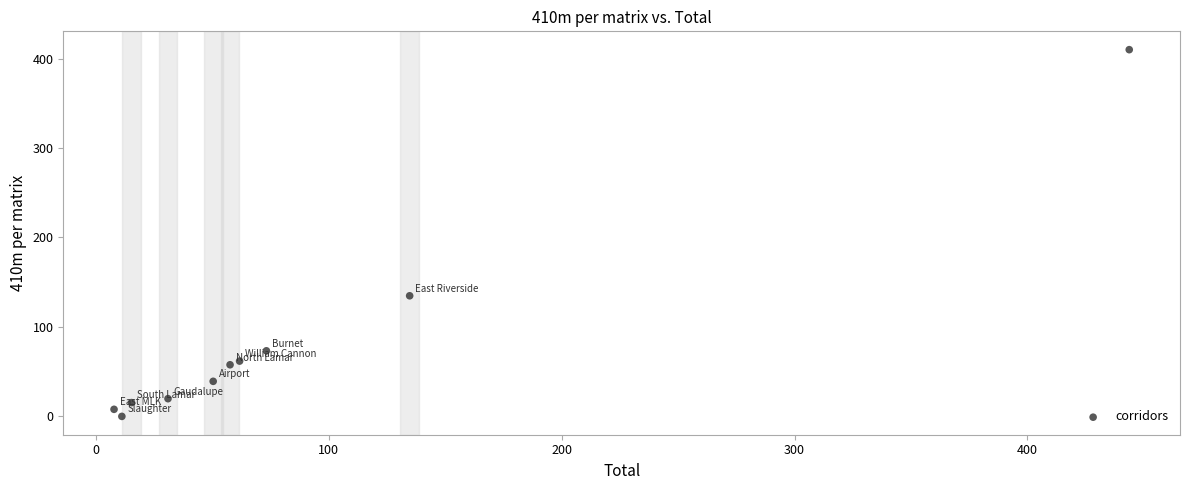

What Y value in the scatter plot is closest to 204?

134.8